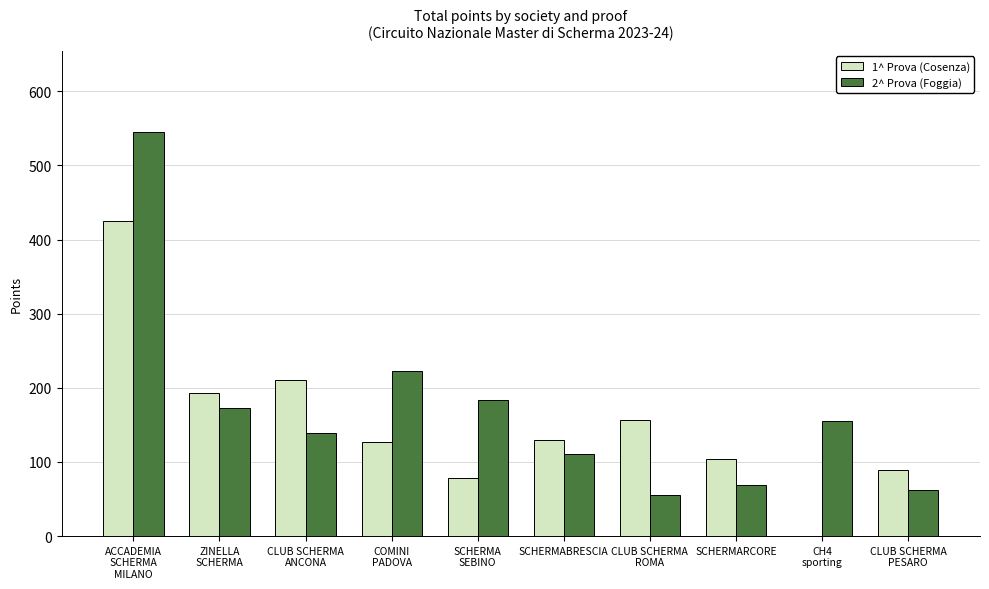

The 1^ Prova (Cosenza) series shows 130.0 at SCHERMABRESCIA. True or false?

True